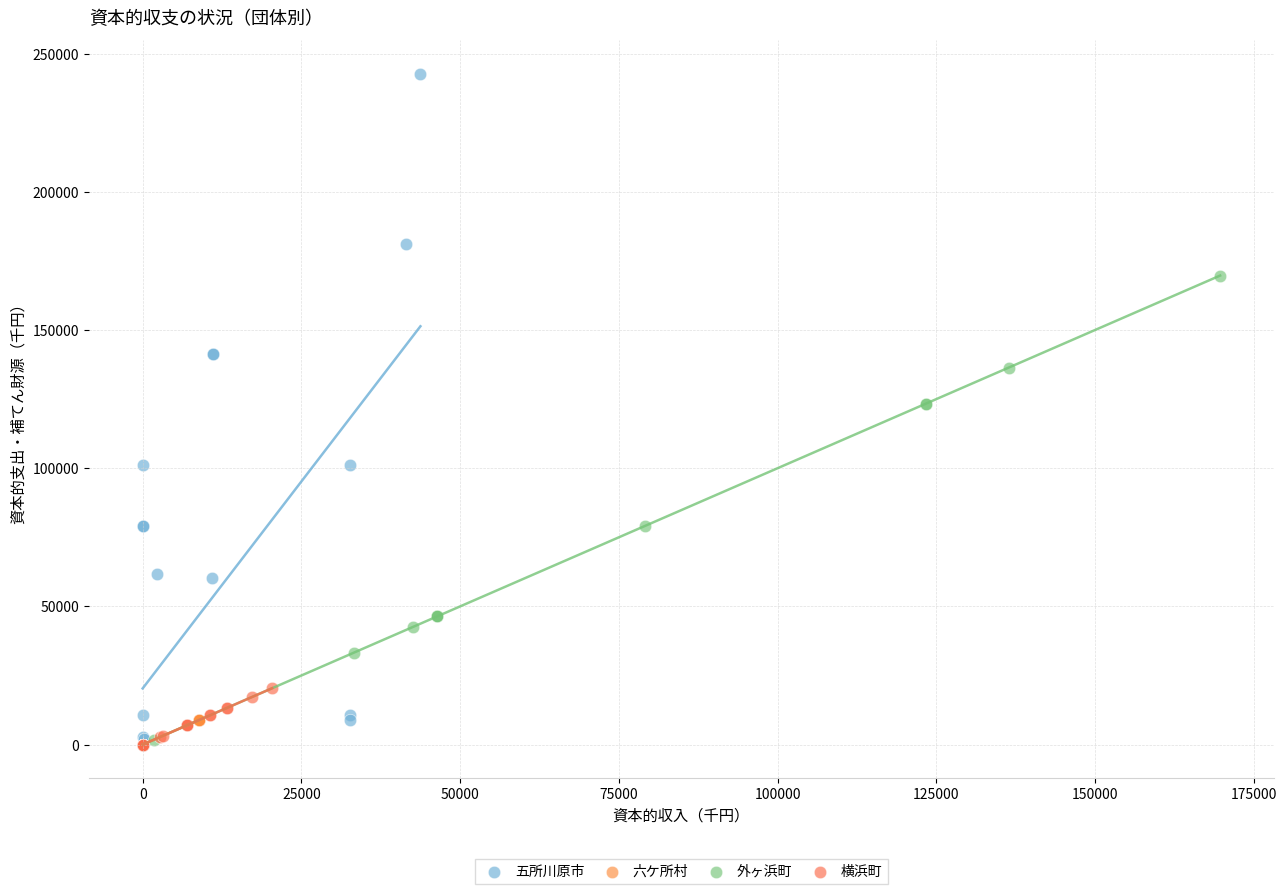

Which series reaches the maximum Y coordinate?

五所川原市